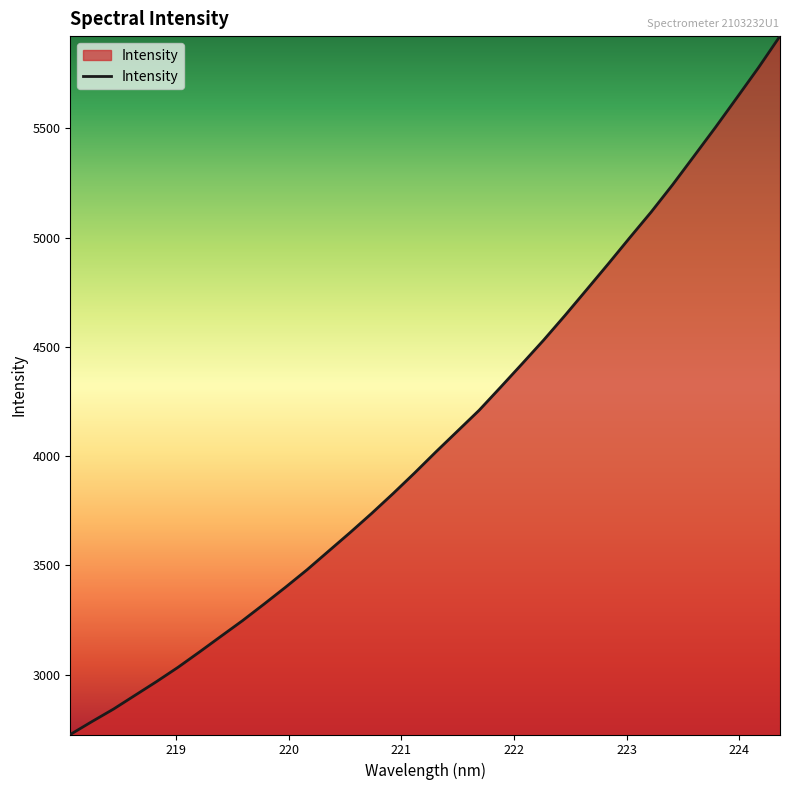

What is the difference between the second highest and minimum values?

3051.8